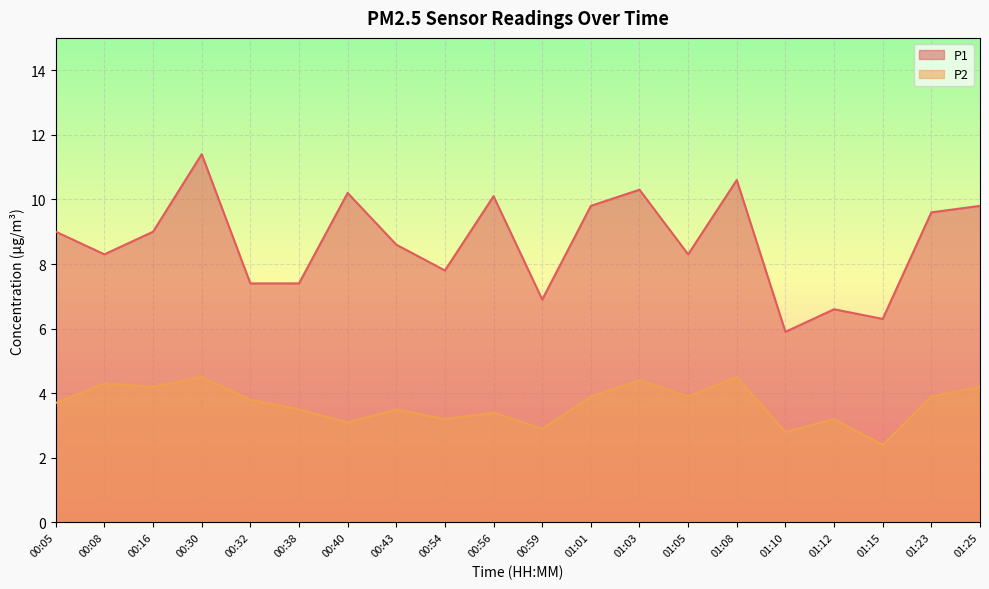

True or false: P2 and P1 cross at least once.

False